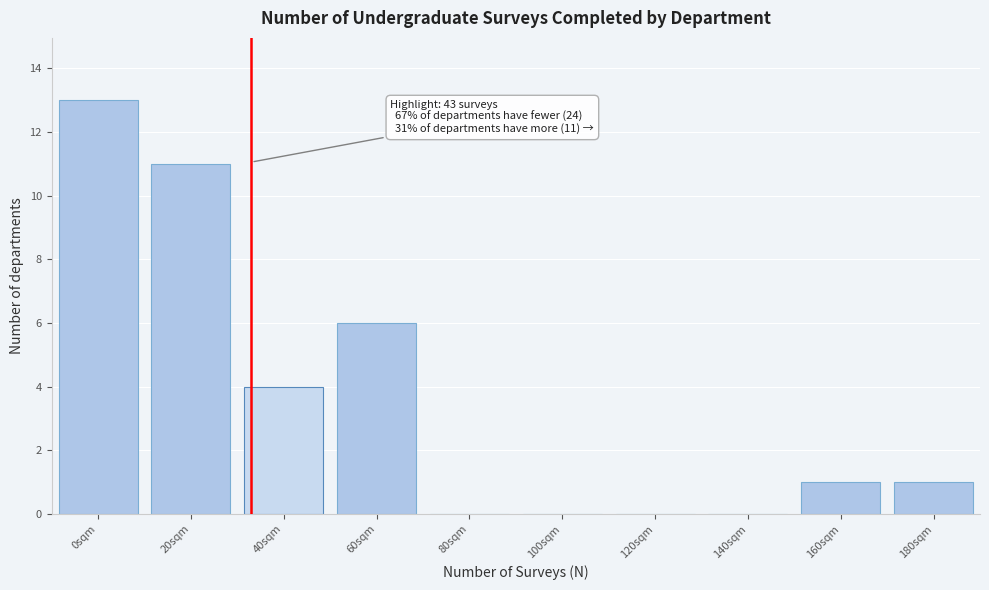

Reading left to right, transcribe all the data shown in this chart.

0sqm=13	20sqm=11	40sqm=4	60sqm=6	80sqm=0	100sqm=0	120sqm=0	140sqm=0	160sqm=1	180sqm=1